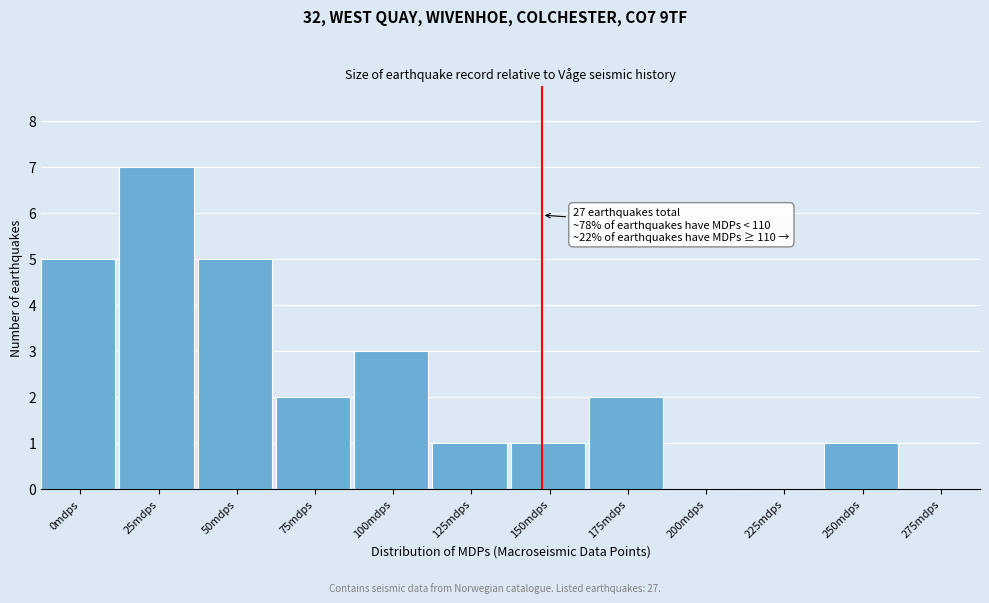

Reading left to right, extract all data points from this chart.

0mdps=5	25mdps=7	50mdps=5	75mdps=2	100mdps=3	125mdps=1	150mdps=1	175mdps=2	200mdps=0	225mdps=0	250mdps=1	275mdps=0